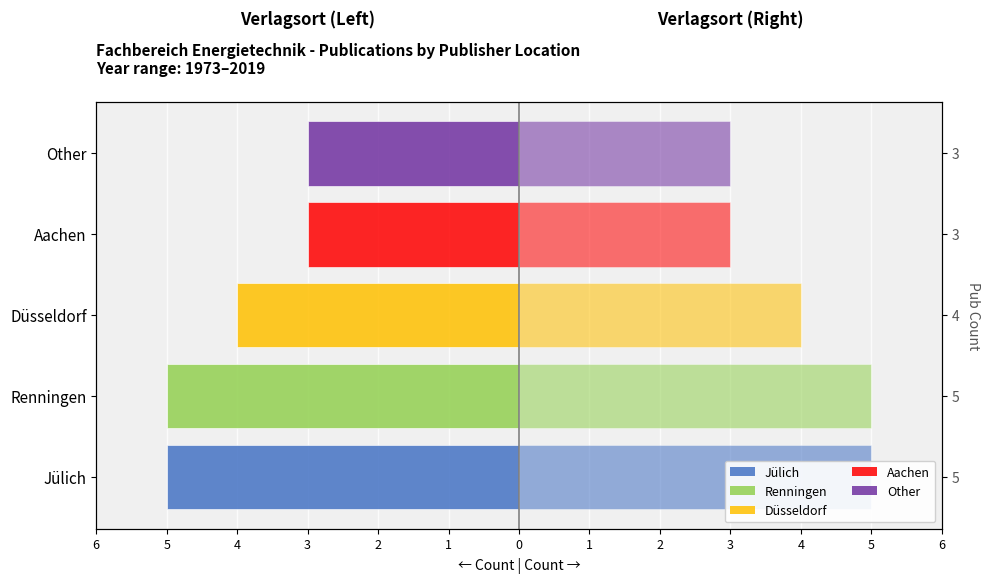

Count the Count (left) values in the range -5 to -3.

5